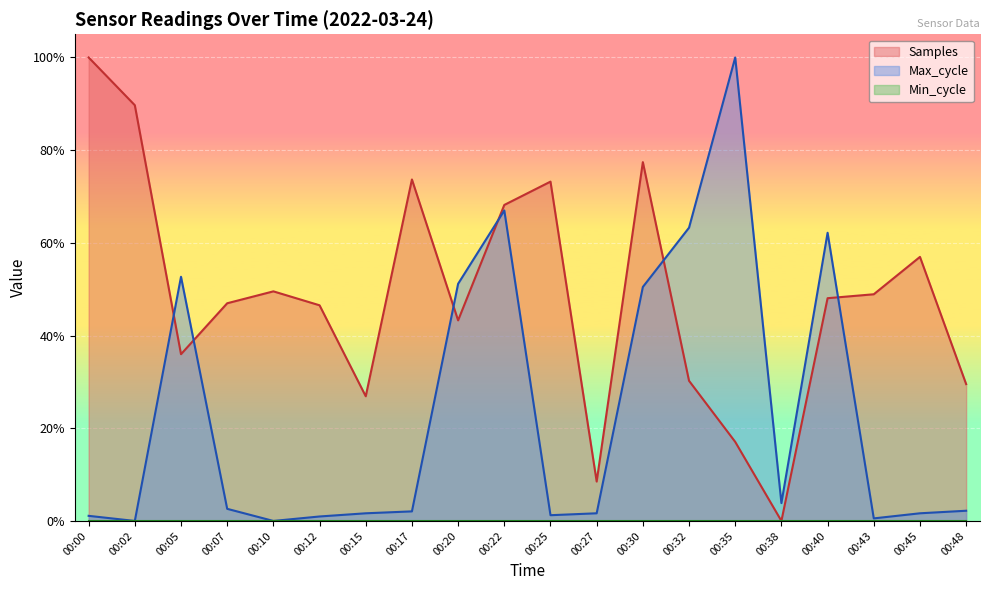

Which series changed the most between 00:35 and 00:38?

Max_cycle